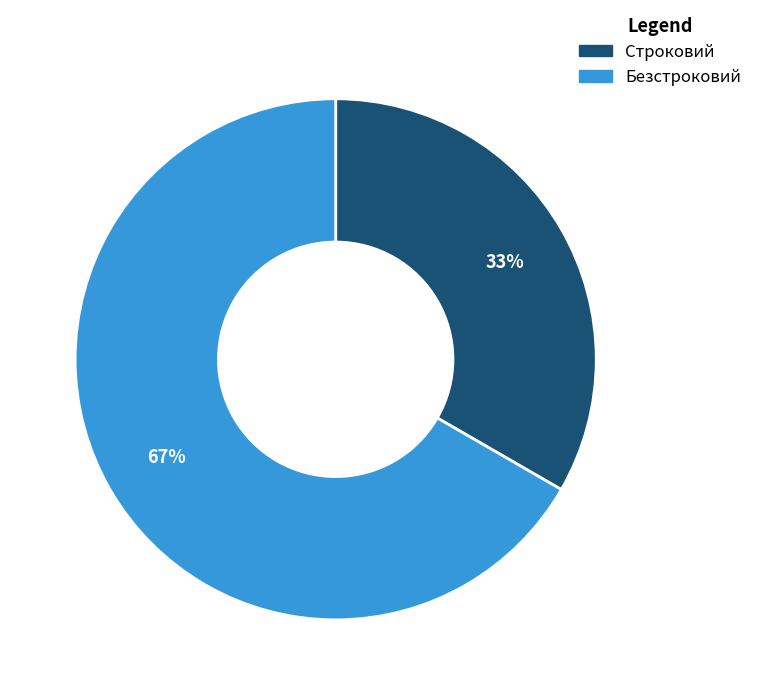

Combined, do Безстроковий and Строковий account for over 50%?

Yes